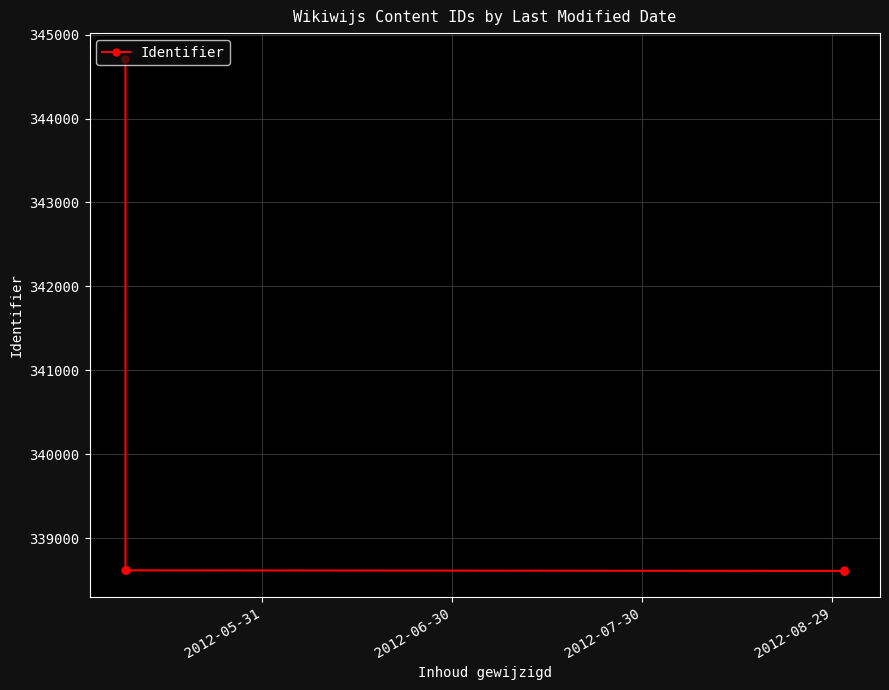

What position from the left is 2012-06-30?

2